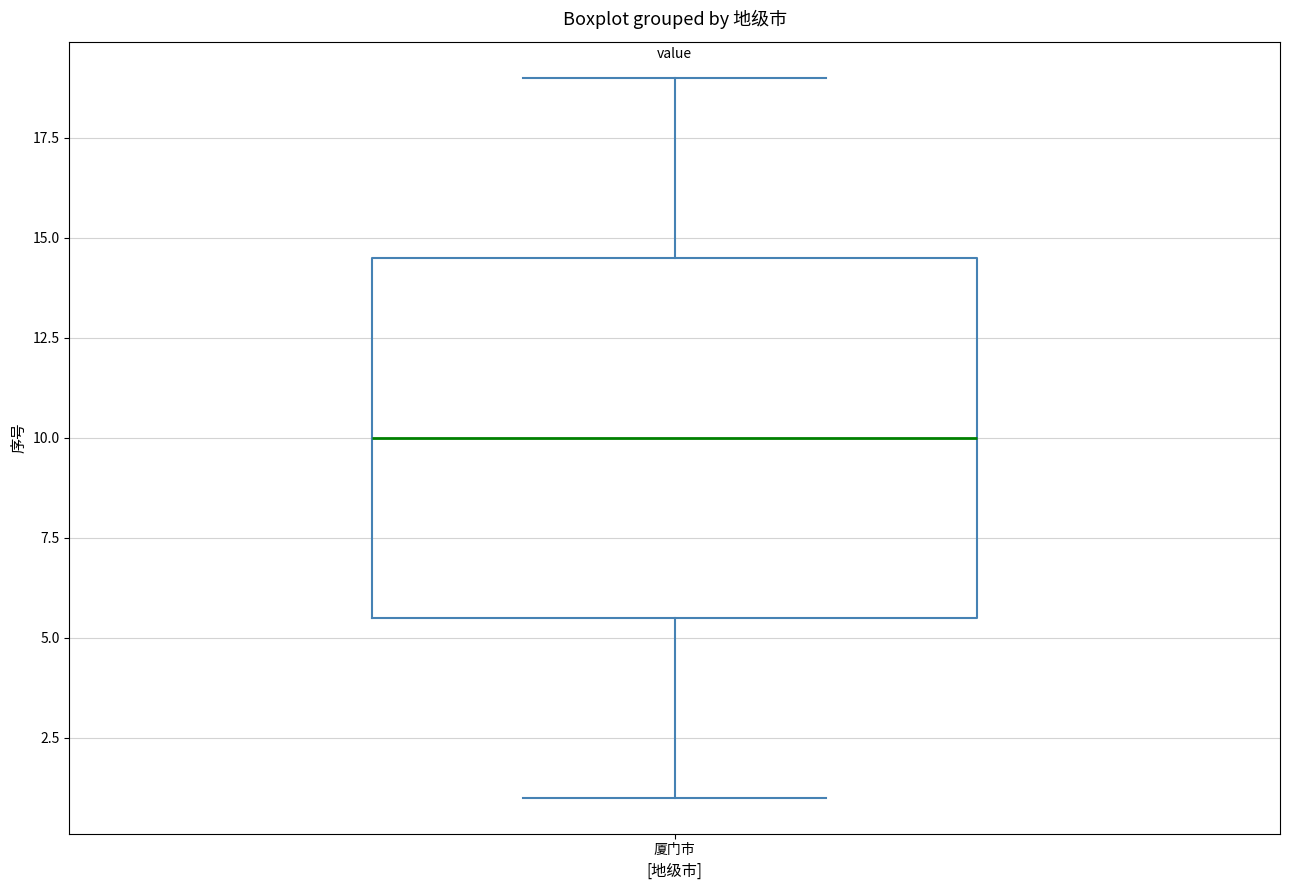

Read this box plot against the y-axis: the position of the median line, the range covered by the box, and the ends of both whiskers. The values are not printed on the chart, so give them approximately, as read against the axis.

median 10.0, box 5.5 to 14.5, whiskers 1.0 to 19.0